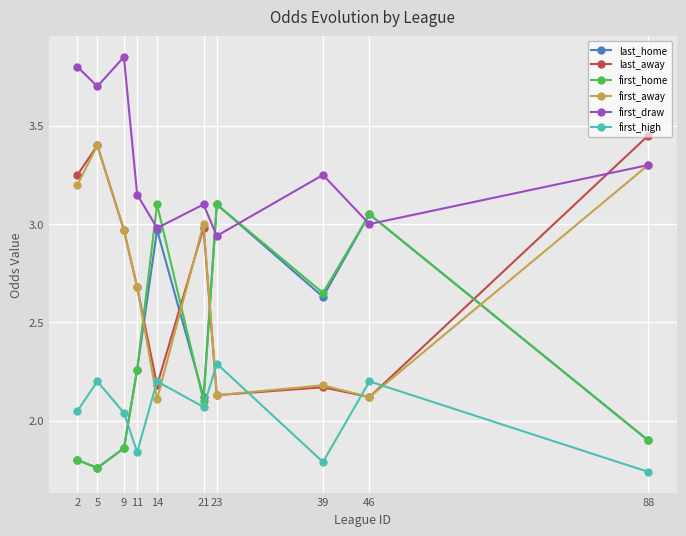

What is the difference between the second highest and minimum values in the first_high series?

0.5